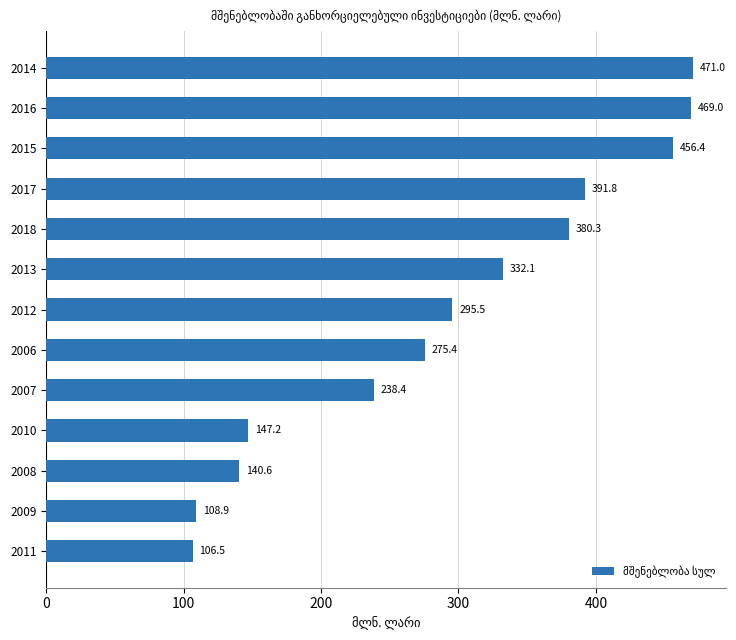

Reading top to bottom, extract all data points from this chart.

471.0	469.0	456.4	391.8	380.3	332.1	295.5	275.4	238.4	147.2	140.6	108.9	106.5